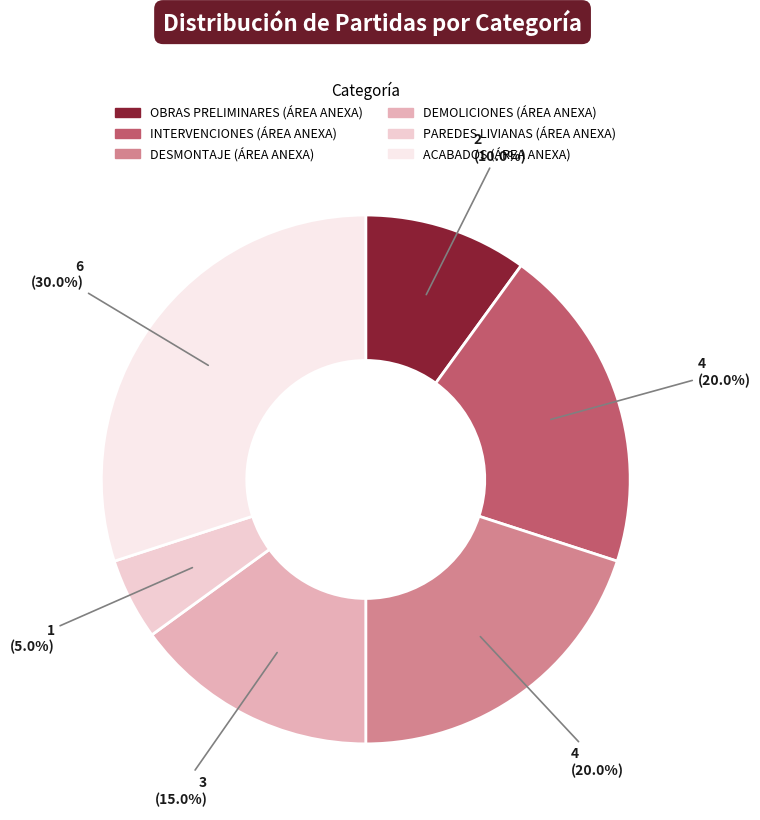

To the nearest percent, what is the difference between the INTERVENCIONES (ÁREA ANEXA) and DEMOLICIONES (ÁREA ANEXA) slice percentages?

5%